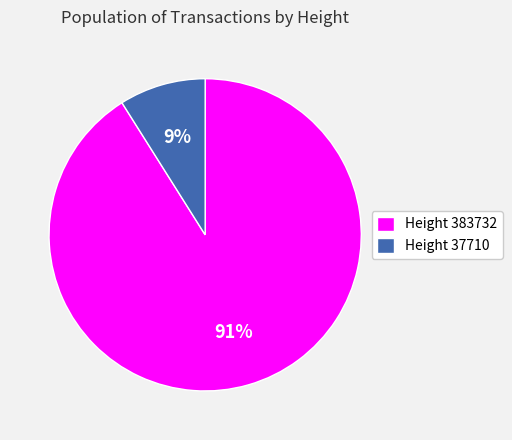

Rank the categories by value from lowest to highest.

Height 37710, Height 383732